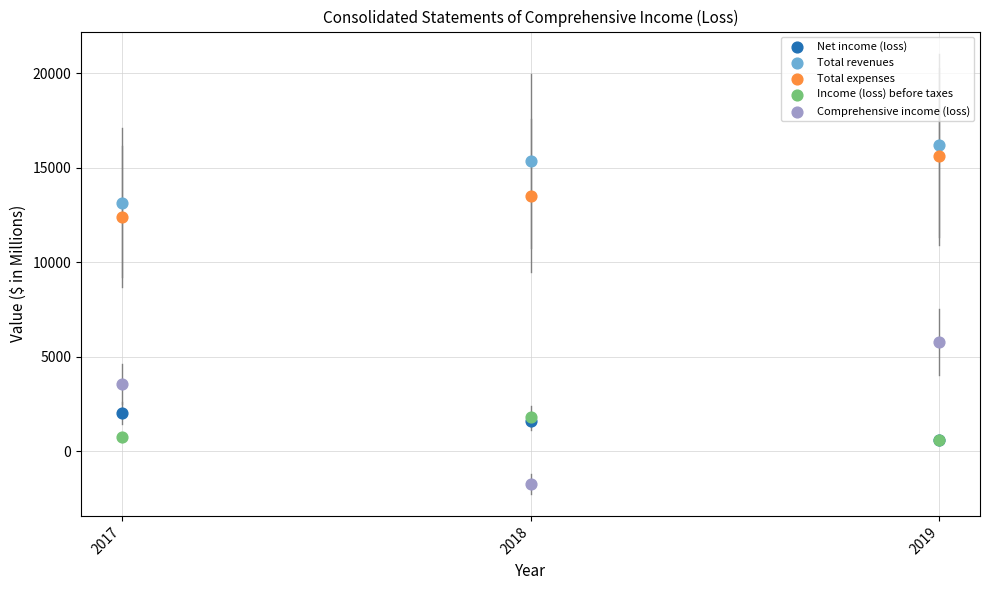

Which series reaches the minimum Y coordinate?

Comprehensive income (loss)